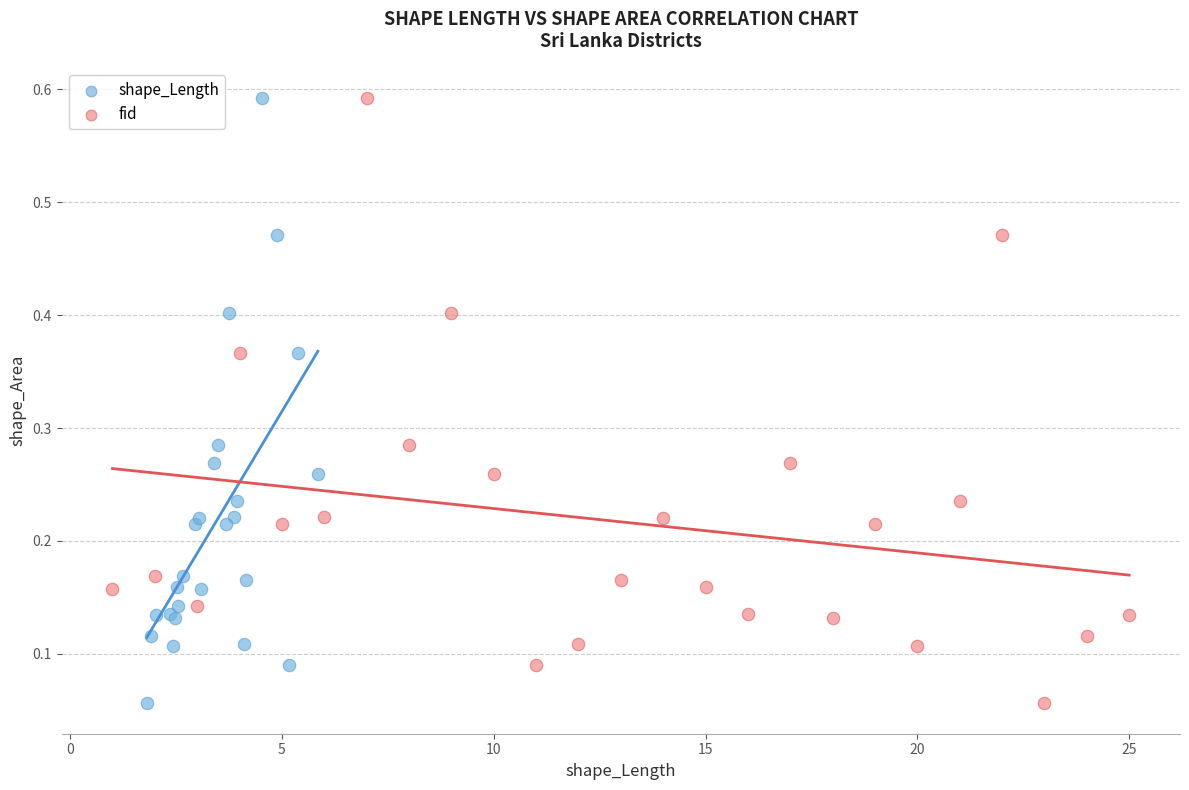

What are all the series names shown in the legend?

shape_Length, fid